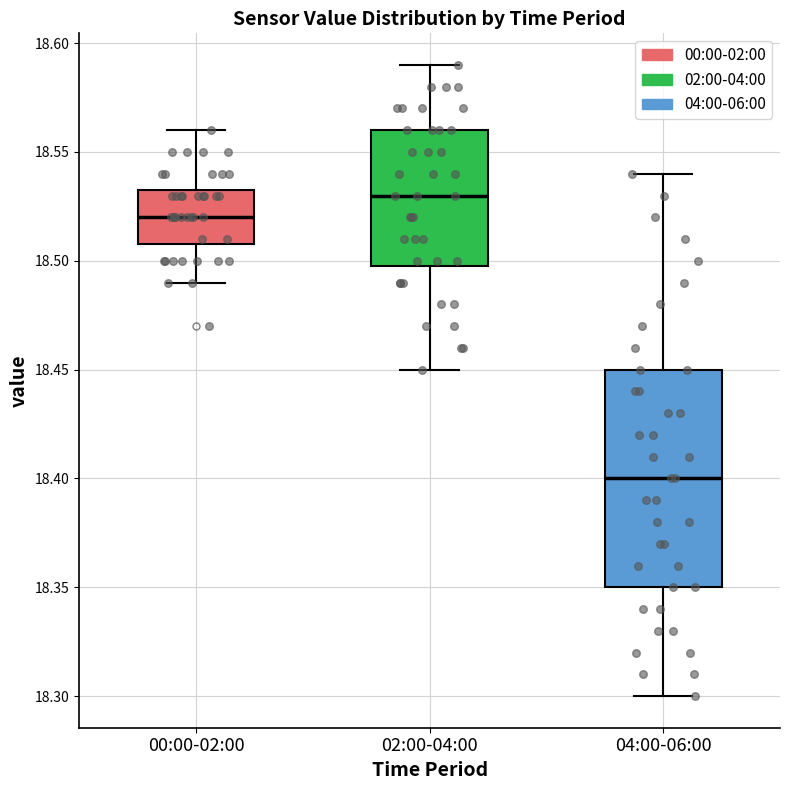

Reading left to right, transcribe this box plot: for each box, give where its median line is, the range the box spans, and where its two whiskers end, as read against the y-axis. The values are not printed on the chart, so give them approximately, as read against the axis.

00:00-02:00: median 18.520, box 18.510 to 18.535, whiskers 18.490 to 18.560
02:00-04:00: median 18.530, box 18.500 to 18.560, whiskers 18.450 to 18.590
04:00-06:00: median 18.400, box 18.350 to 18.450, whiskers 18.300 to 18.540